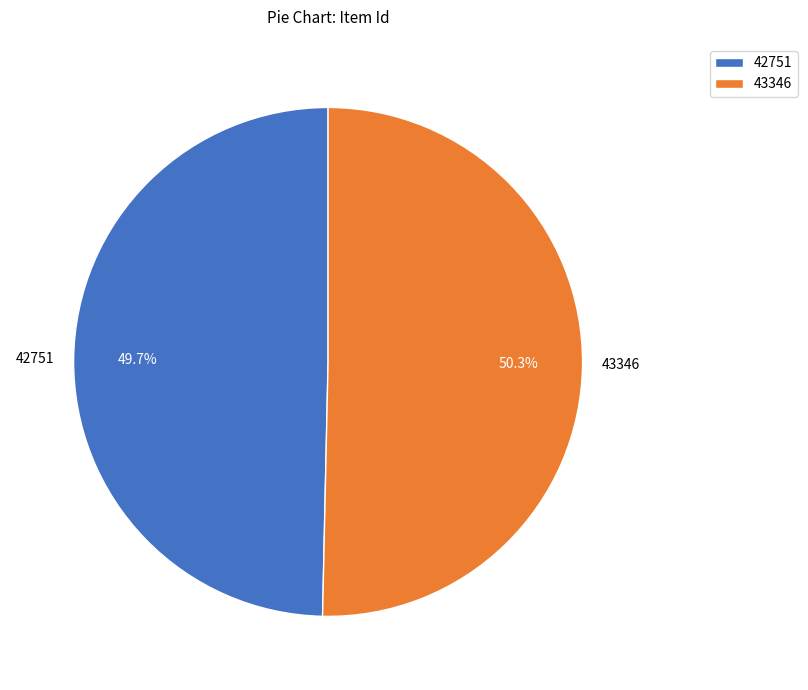

Combined, what portion of the pie is 43346 and 42751?

100.0%